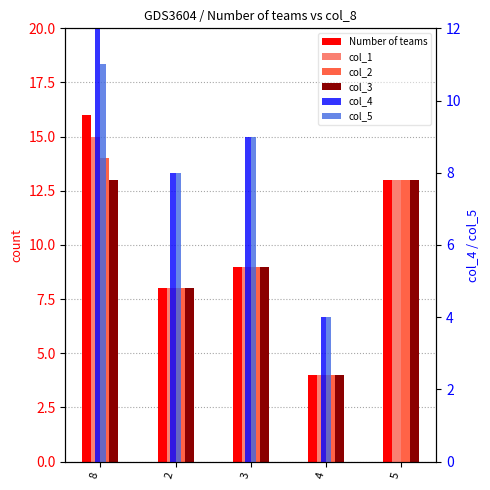

How many values in the col_1 series are below 9?

2